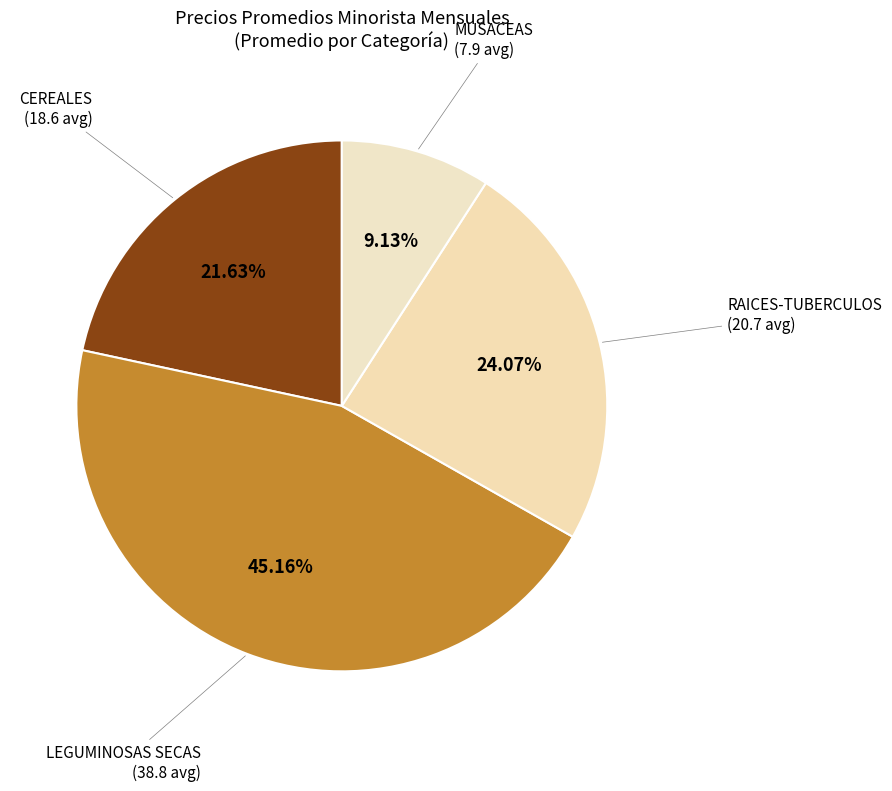

Approximately how many times larger is the value at RAICES-TUBERCULOS compared to MUSACEAS?

2.6